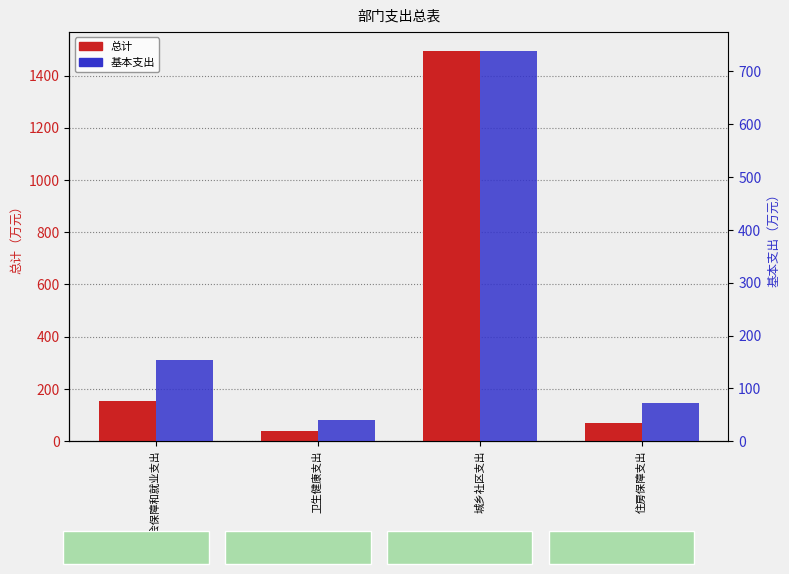

What are all the series names shown in the legend?

总计, 基本支出